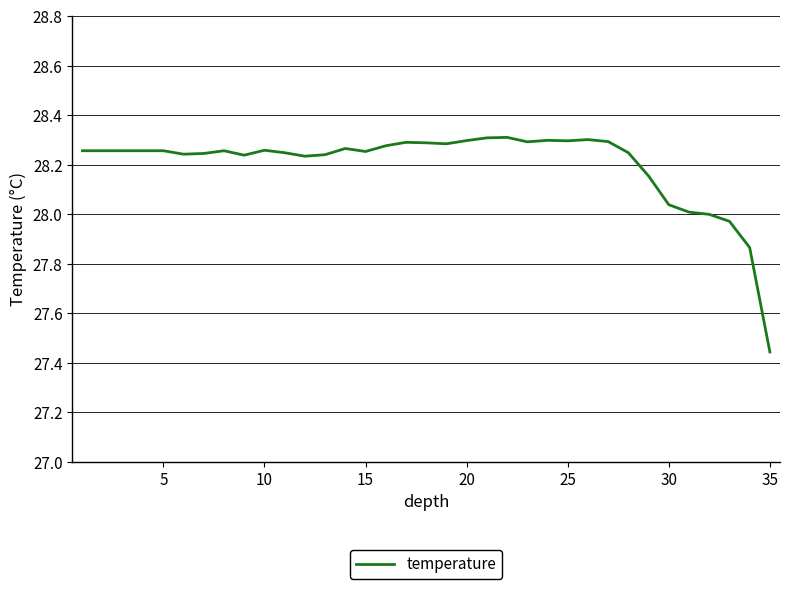

What is the difference between the maximum and minimum values?

0.9